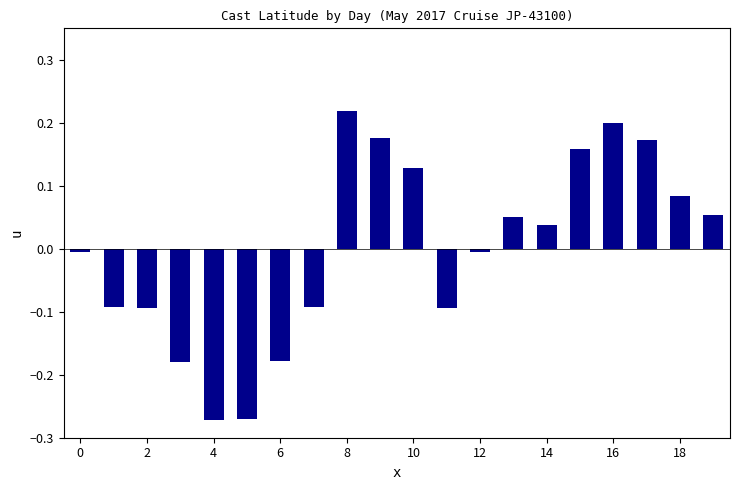

What is the difference between the maximum and minimum values?

0.5